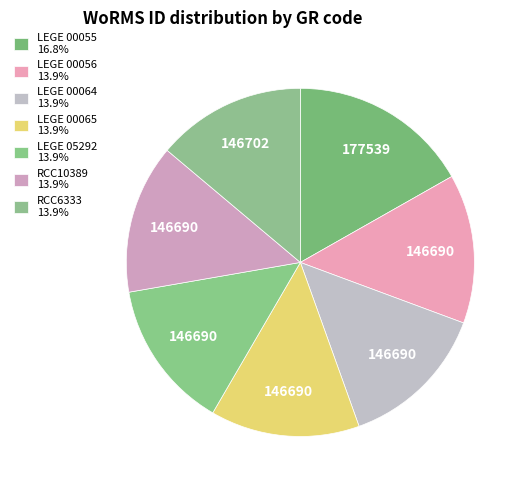

Count the number of slices in the pie.

7